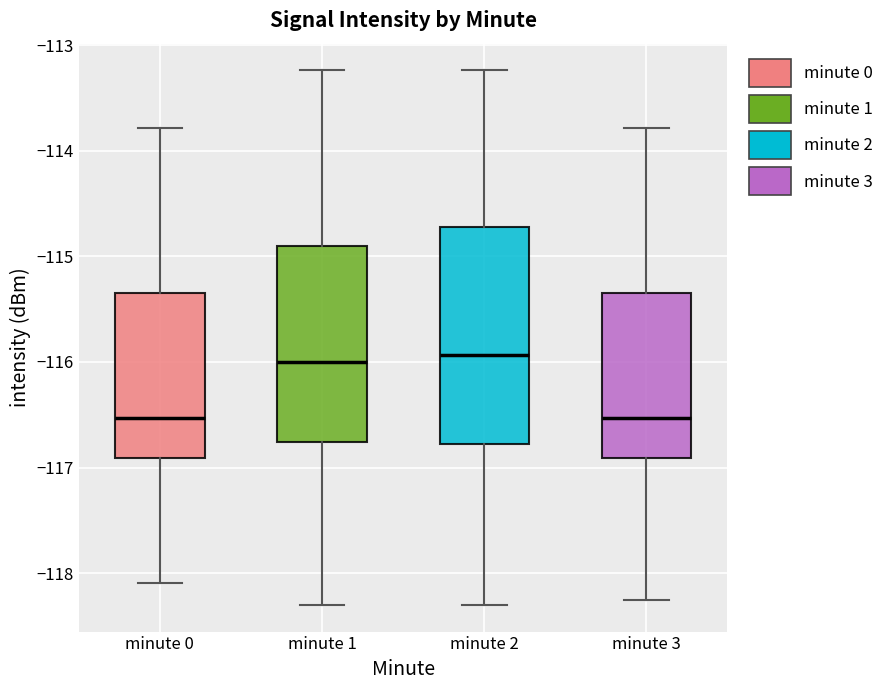

Comparing the boxes themselves (not the whiskers), which one is the tallest?

minute 2